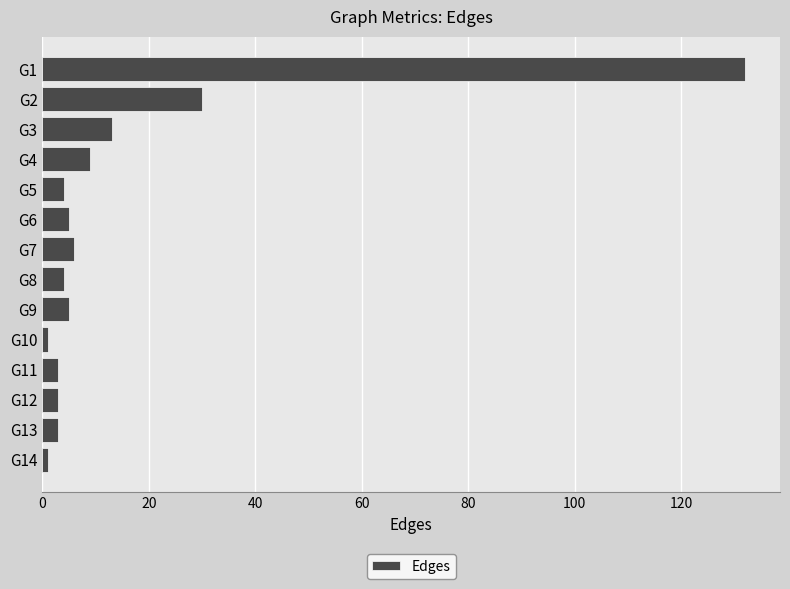

What is the ratio of the value at G5 to the value at G3?

0.3